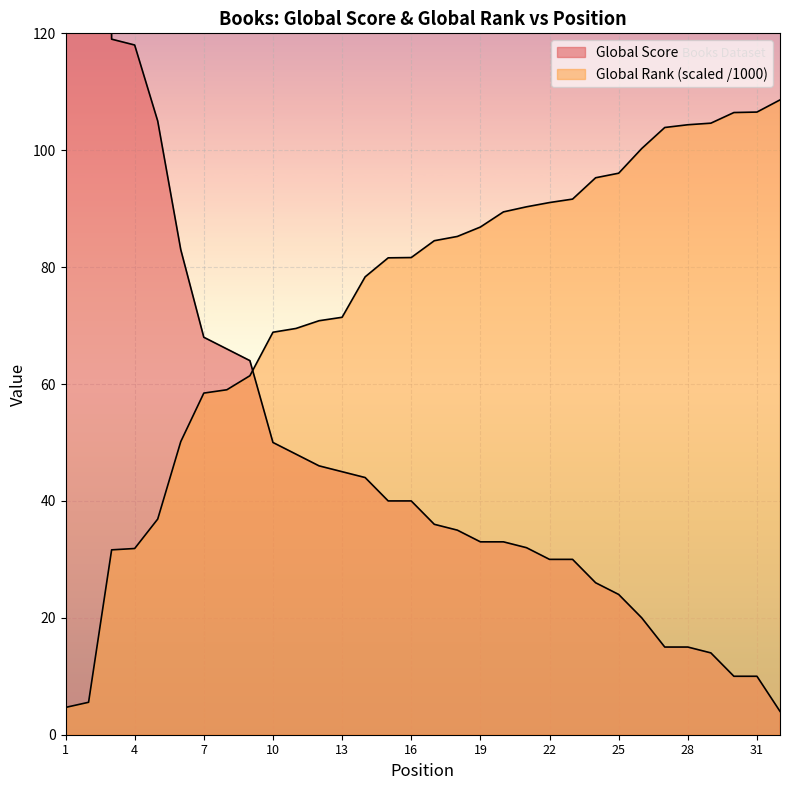

True or false: Global Rank (scaled) and Global Score intersect in this chart.

True